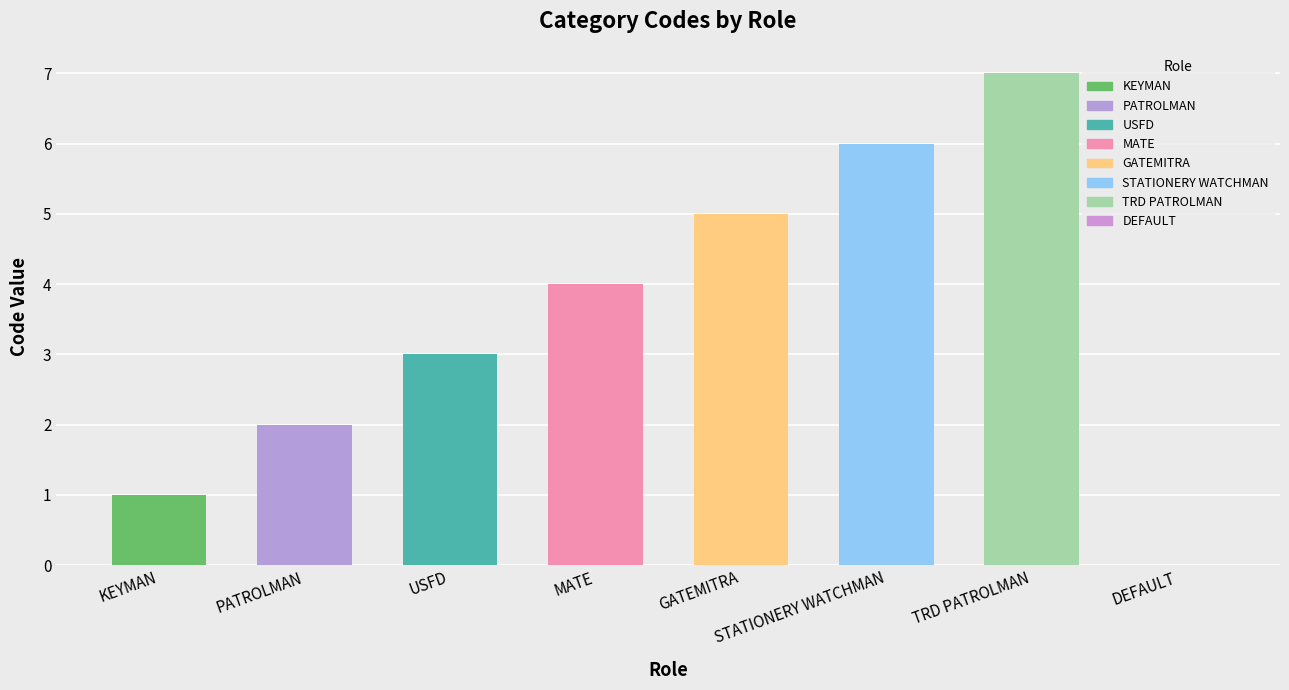

What is the greatest value displayed?

7